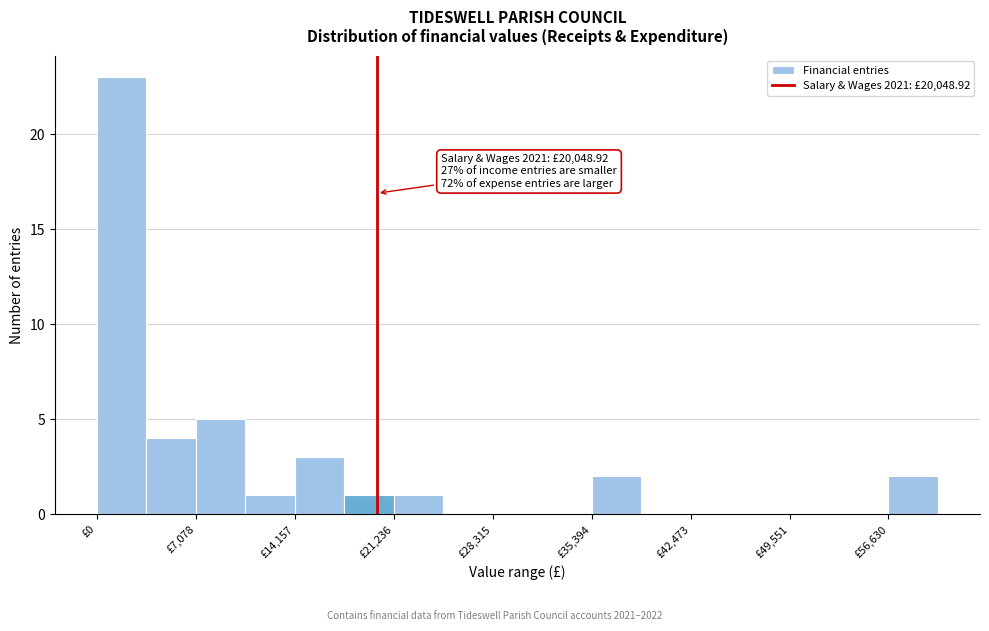

Read against the x-axis, roughly where is the centre of the tallest bar?

2000